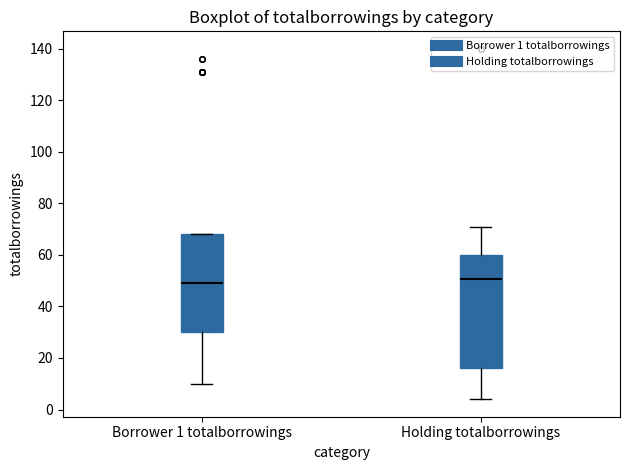

Where is the upper edge of the box for Borrower 1 totalborrowings on the y-axis? The values are not printed on the chart, so give them approximately, as read against the axis.

68